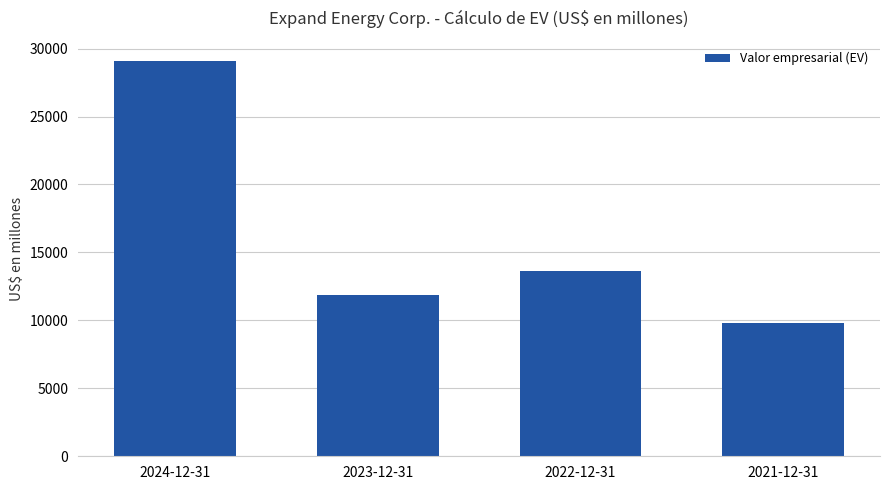

What is the maximum value shown in the chart?

29120